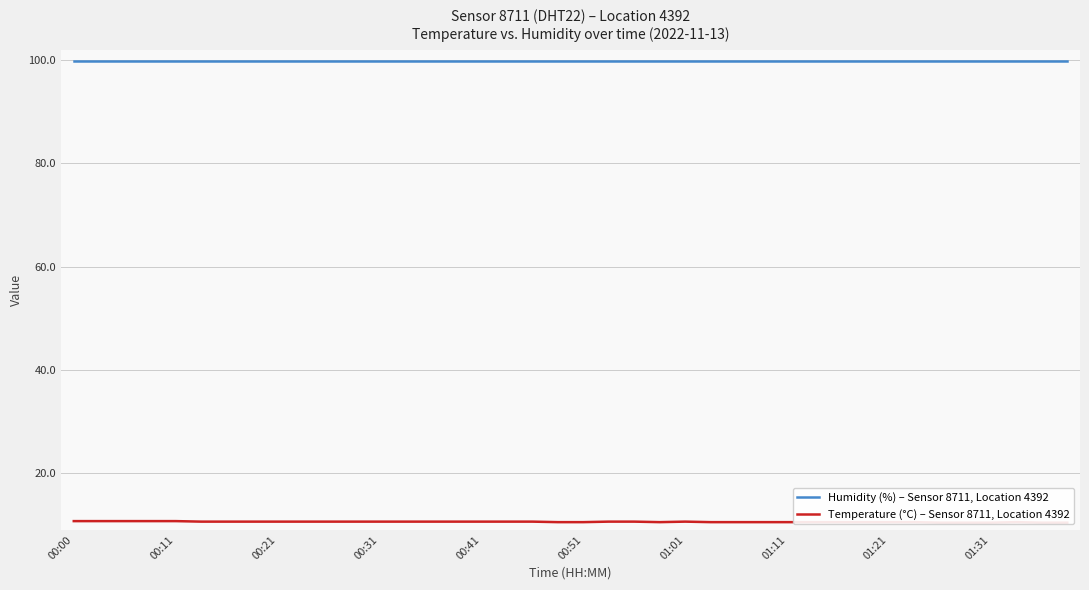

What is the maximum value for Temperature (°C) – Sensor 8711, Location 4392?

10.7